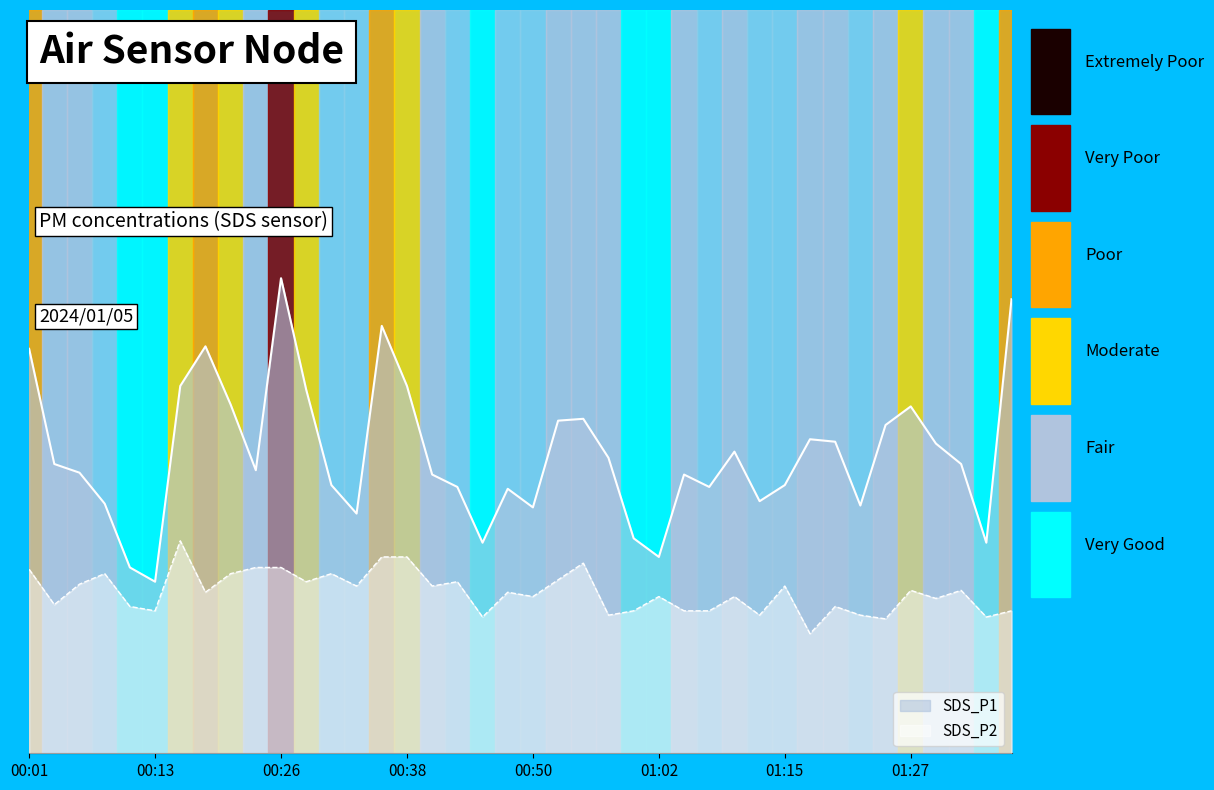

What is the smallest value displayed?

1.9